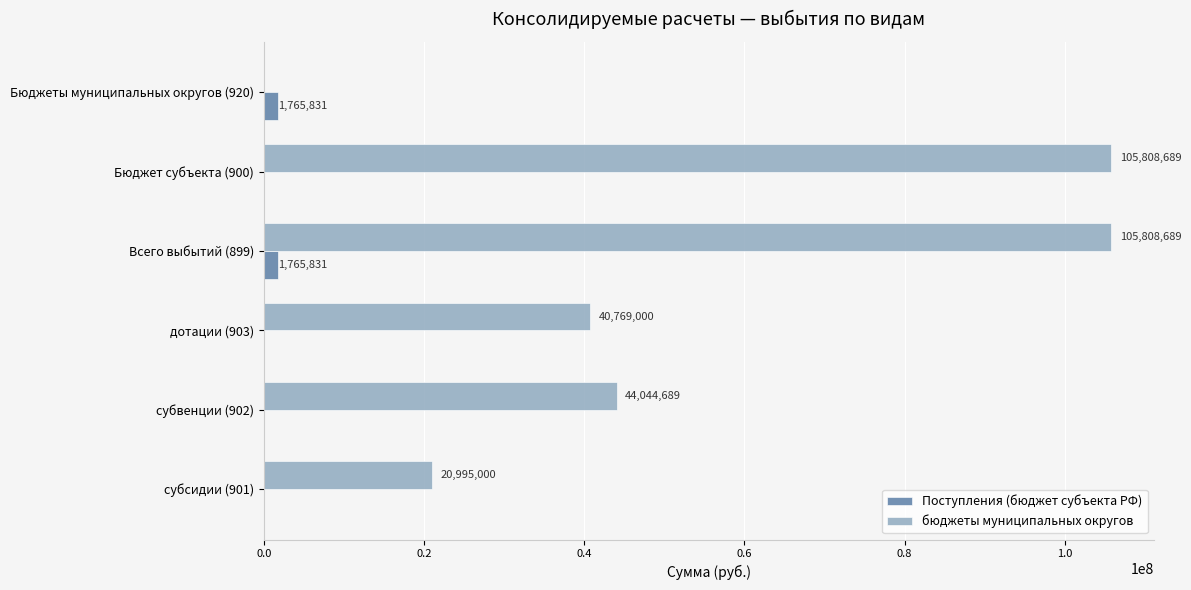

The value of Поступления (бюджет субъекта РФ) at дотации (903) is 0.0. True or false?

True